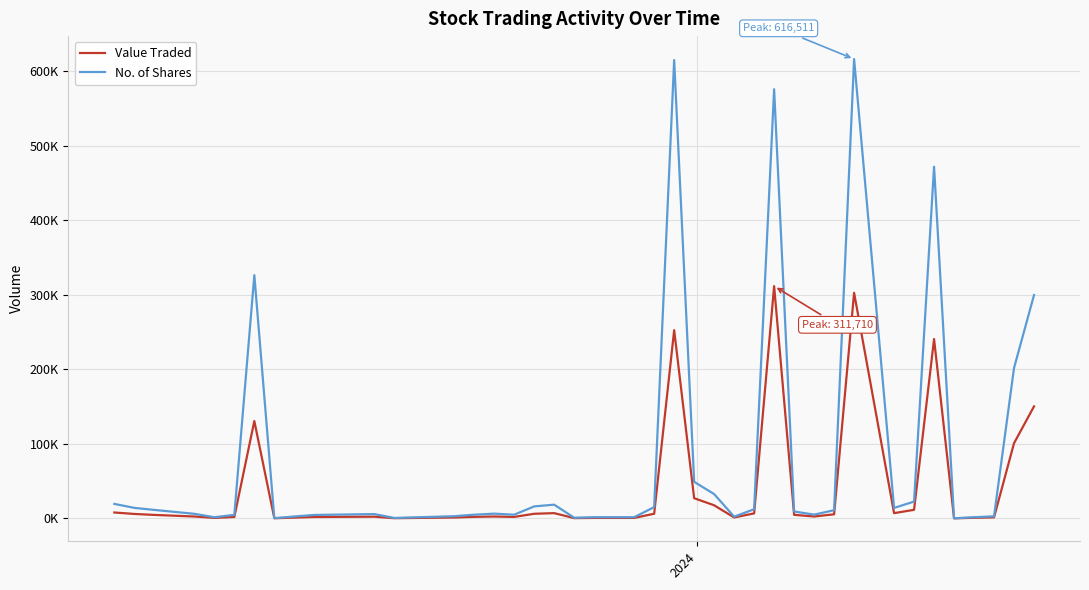

Does the chart have visible grid lines?

Yes